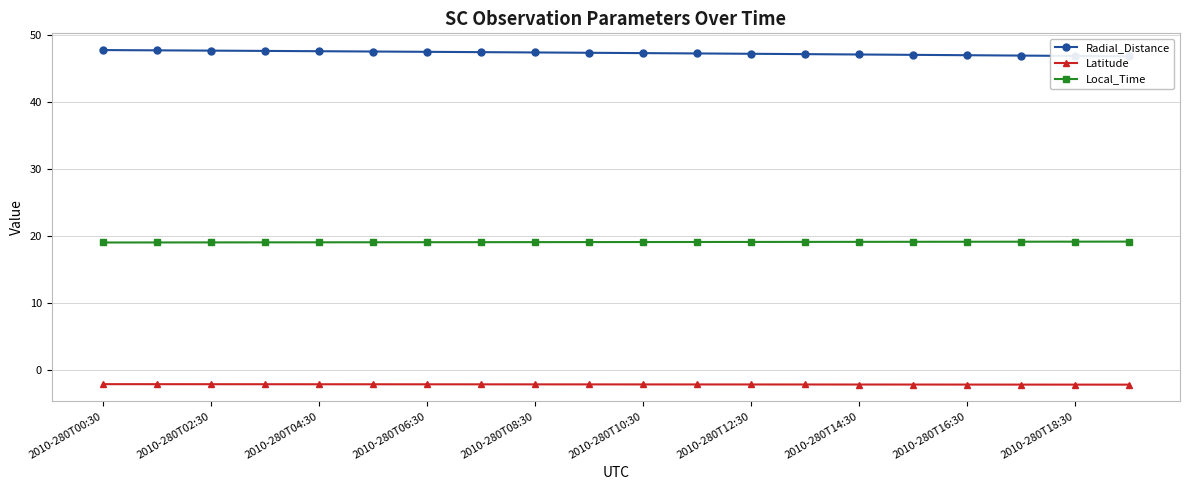

True or false: Latitude and Radial_Distance cross at least once.

False